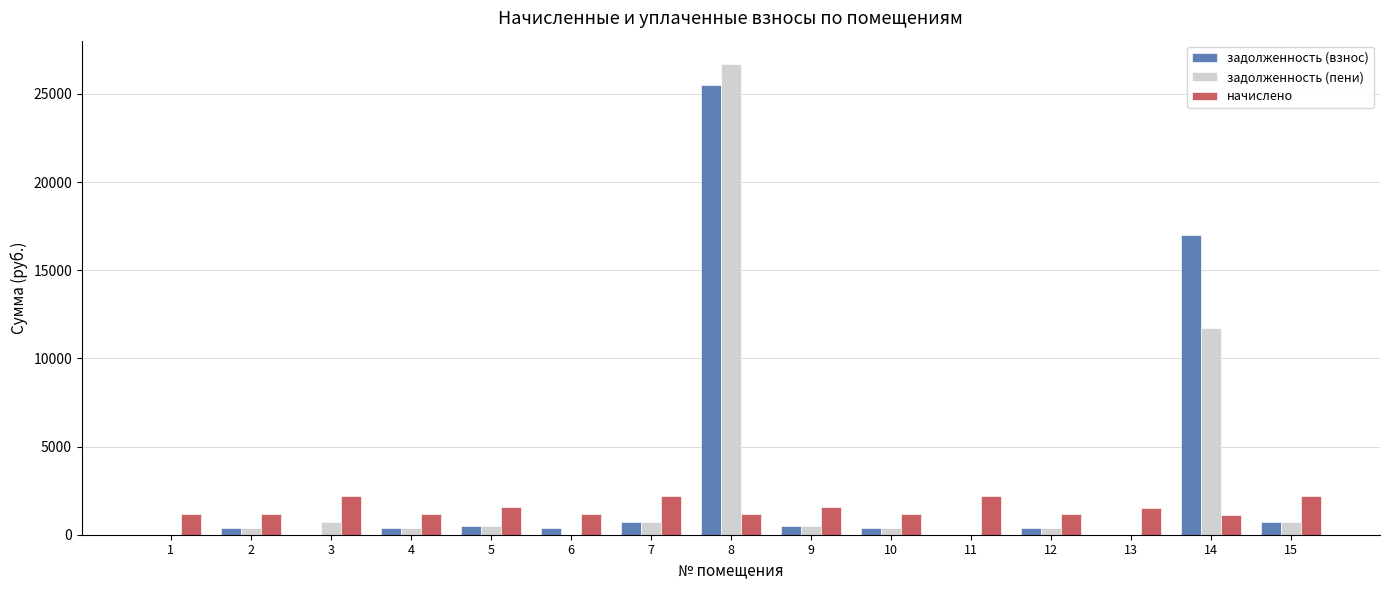

Which series has the largest range (max minus min)?

задолженность (пени)